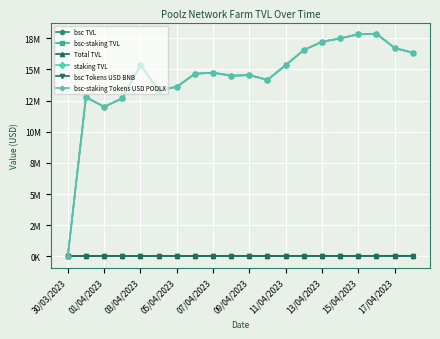

Is this an area chart (filled region under the line)?

No